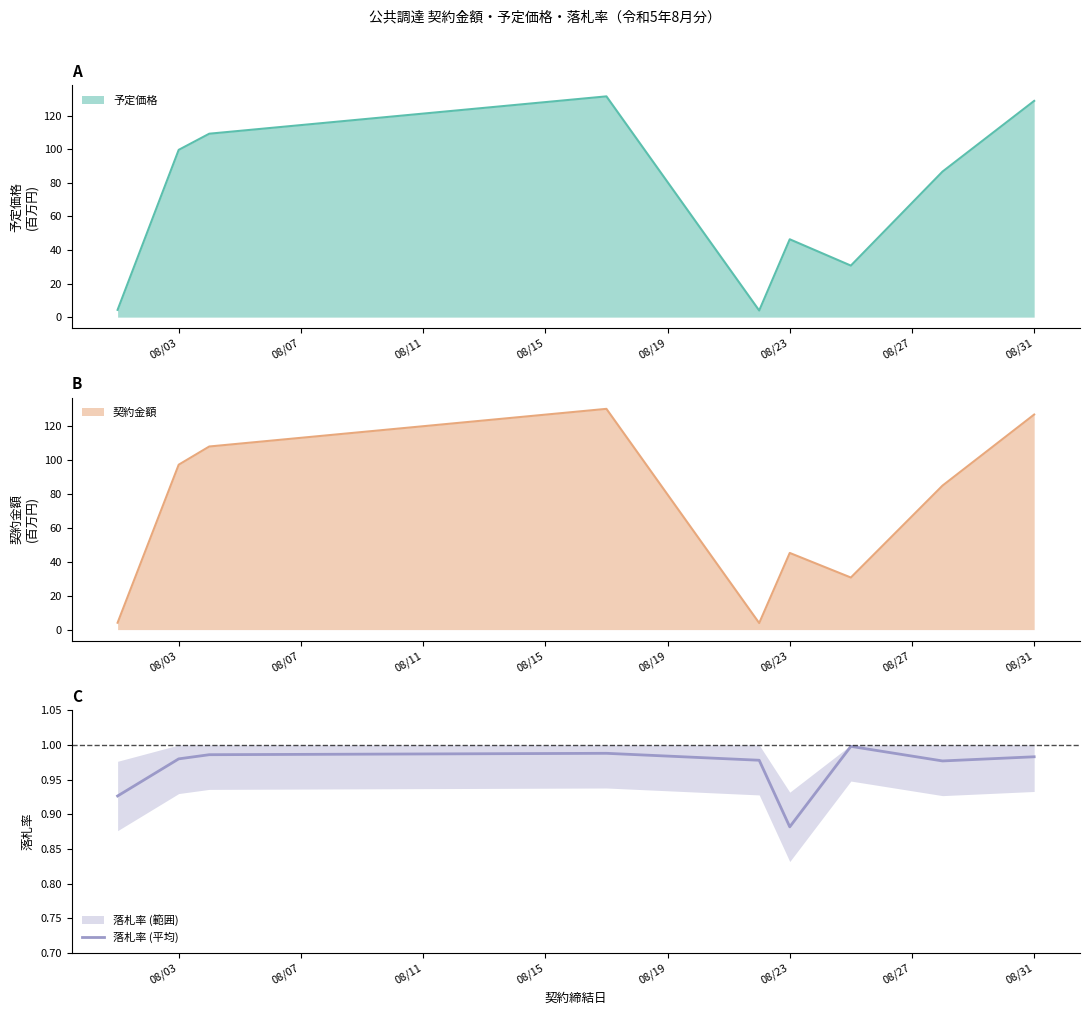

At which label is 落札率 (平均) closest to 0?

08/23